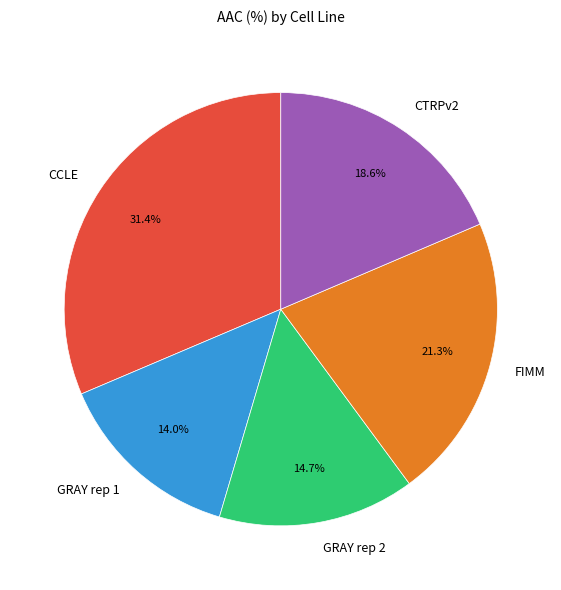

Is CCLE the majority of the pie?

No